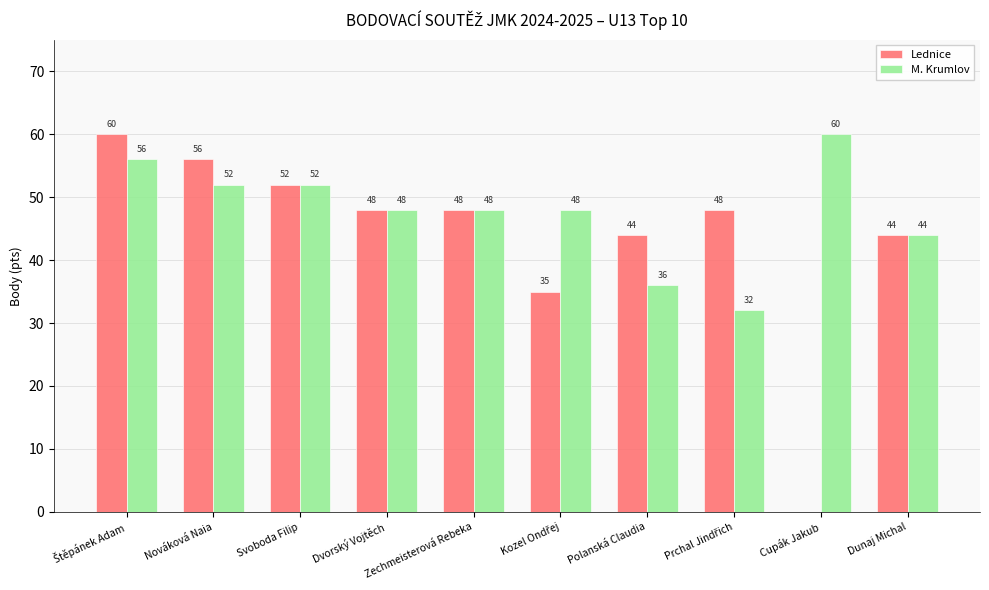

What is the sum of the M. Krumlov values at Zechmeisterová Rebeka and Polanská Claudia?

84